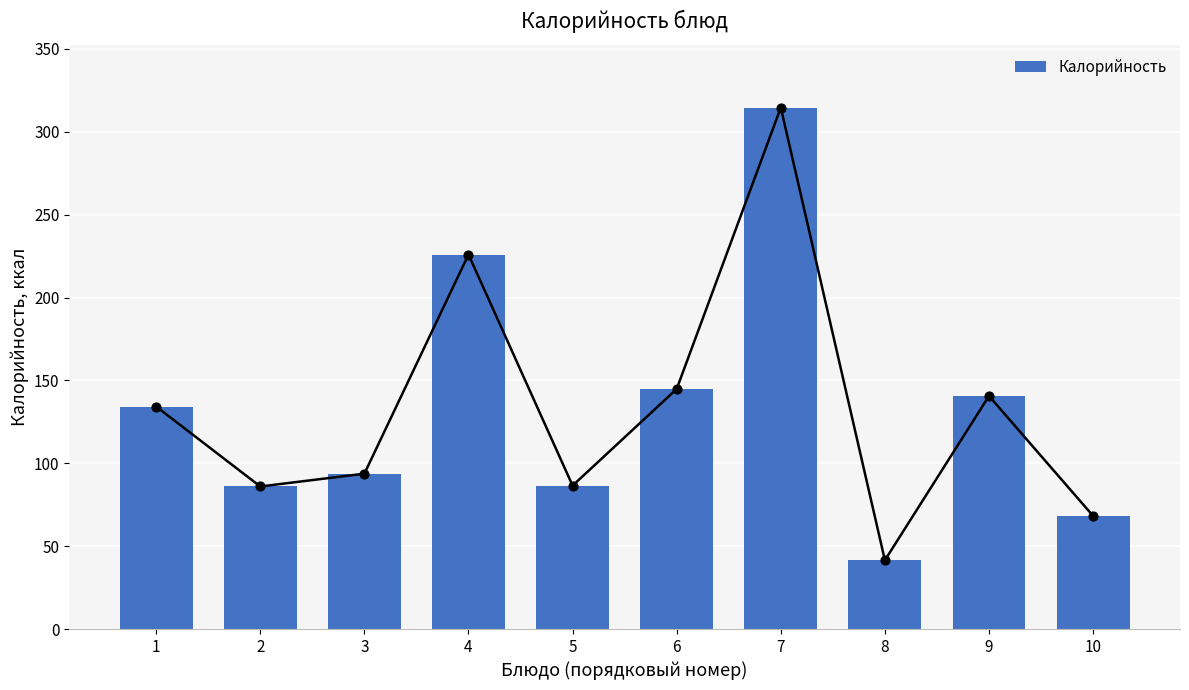

Approximately how many times larger is the value at 3 compared to 7?

0.3